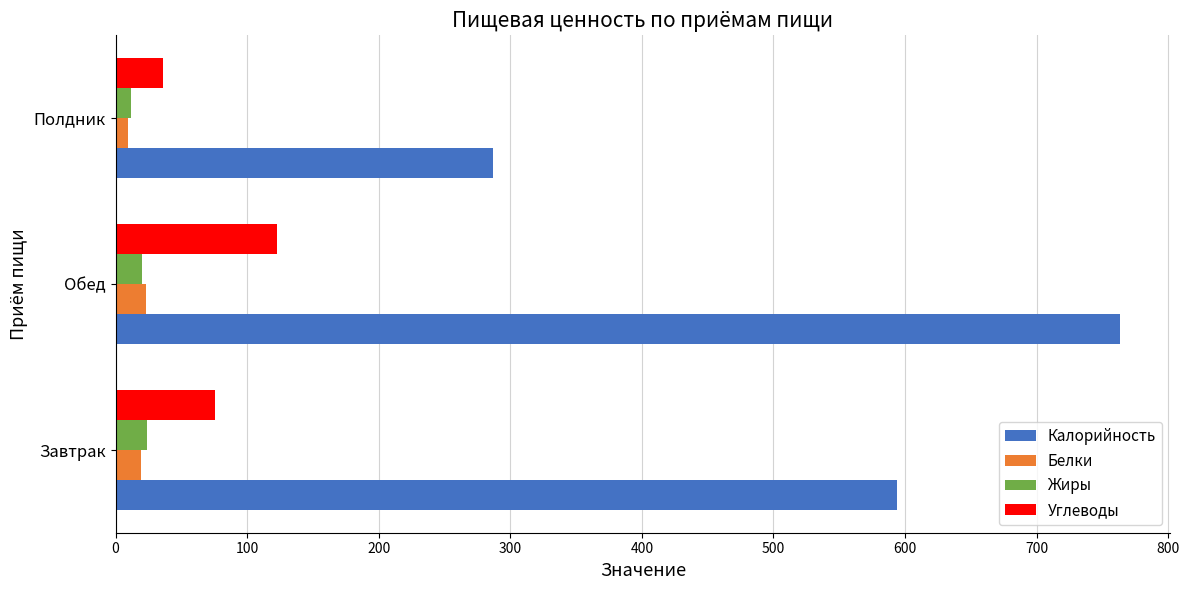

At which label is Жиры closest to 17?

Обед